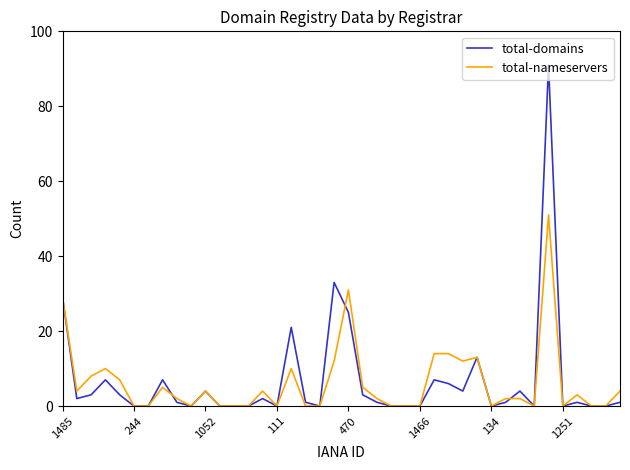

What is the greatest value displayed?

91